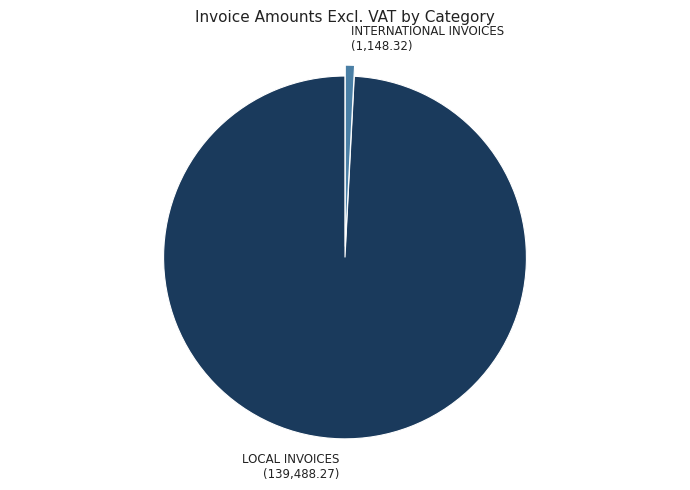

How many slices are in this pie chart?

2